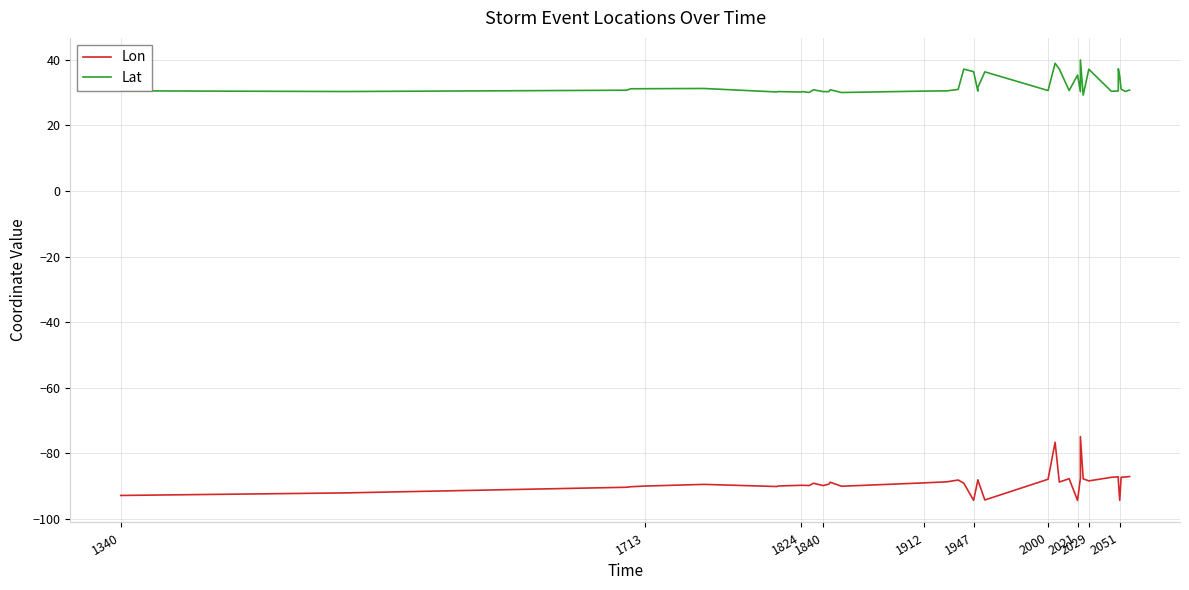

What is the minimum value shown in the chart?

-94.4